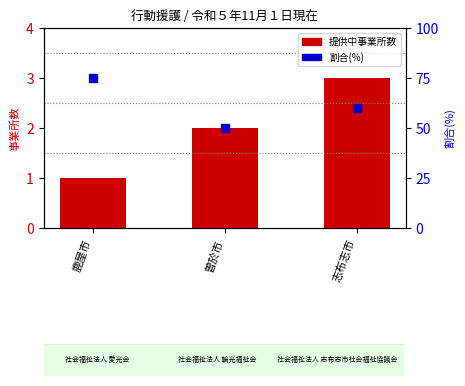

Which series reaches the maximum Y coordinate?

割合(%)